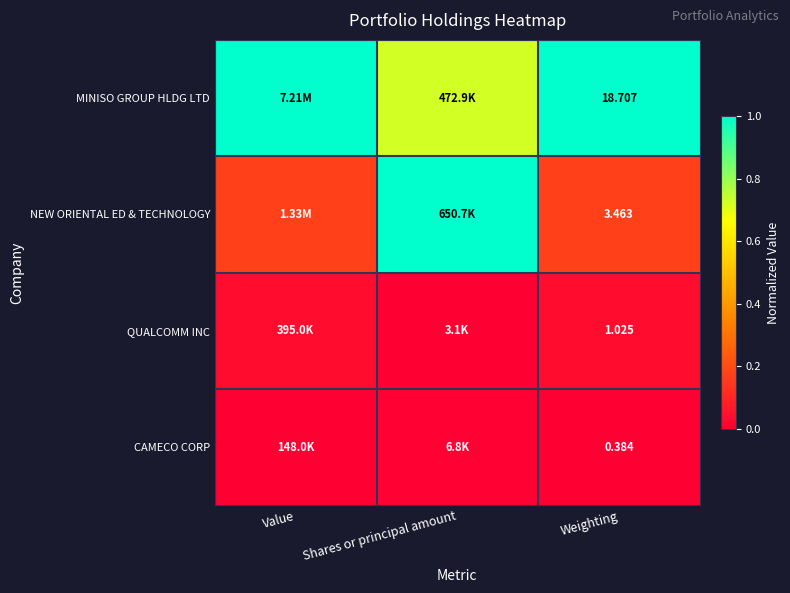

What is the difference between the highest and lowest values at Shares or principal amount?

1.0